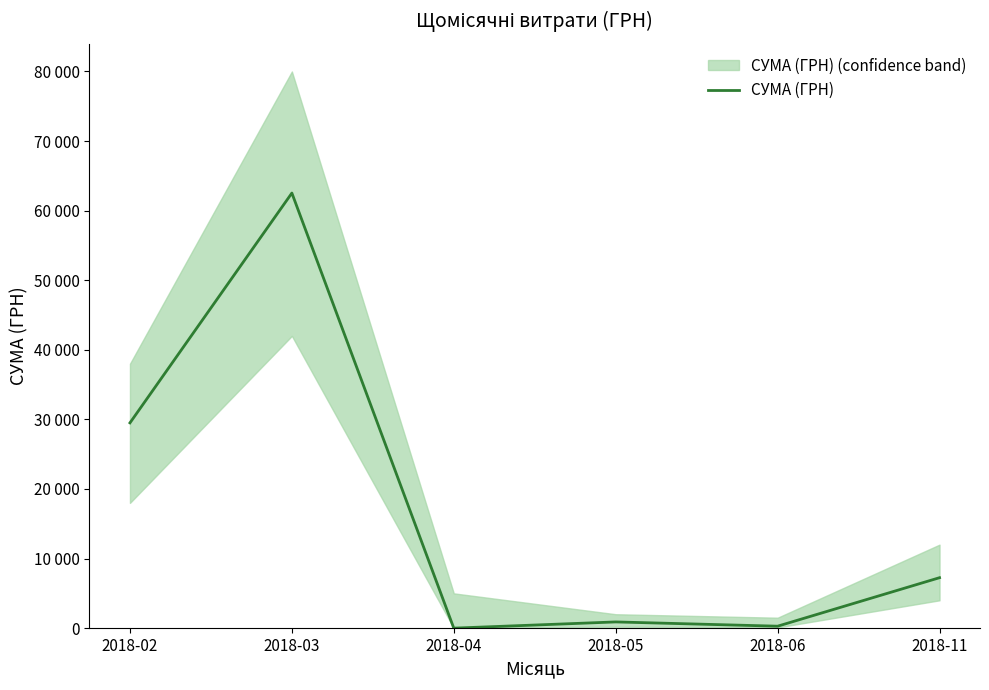

What is the change in value from 2018-04 to 2018-11?

+7250.0